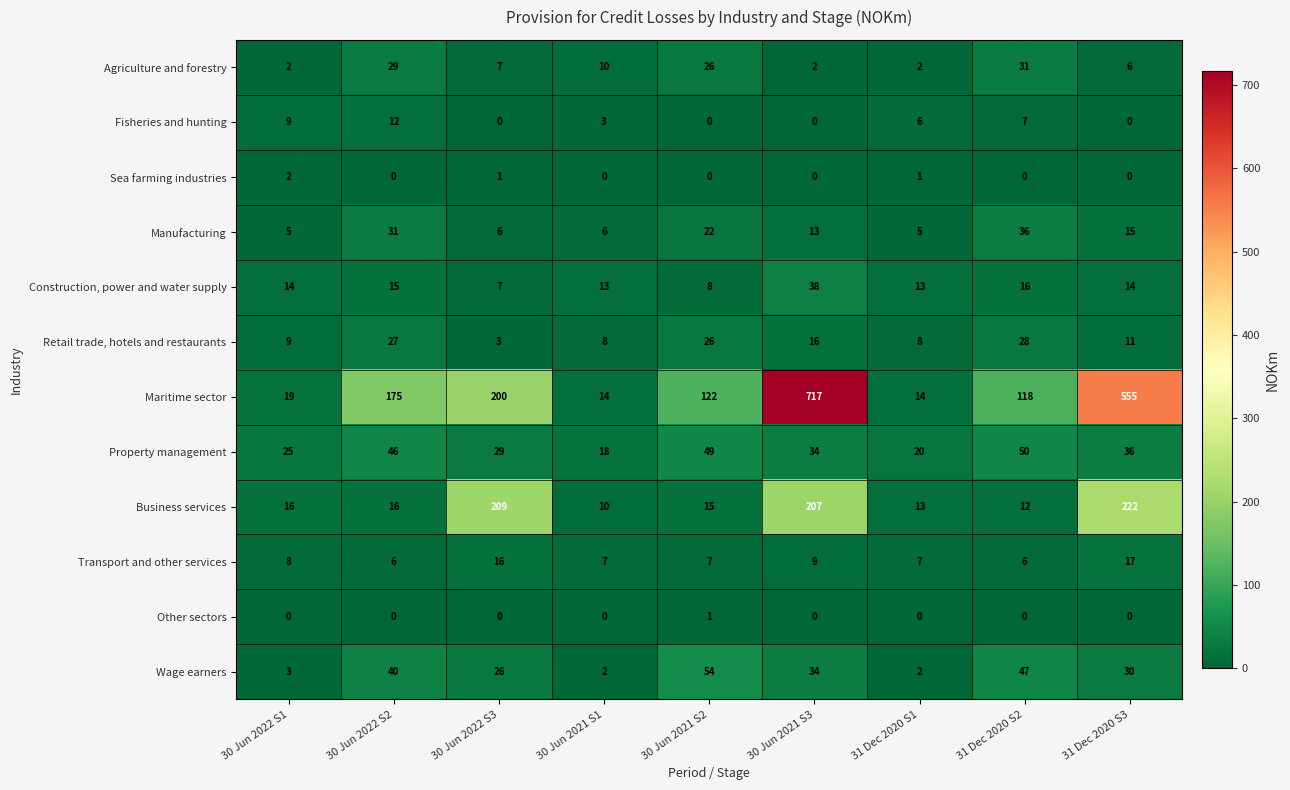

Where does the Property management series first go above 34?

30 Jun 2022 S2